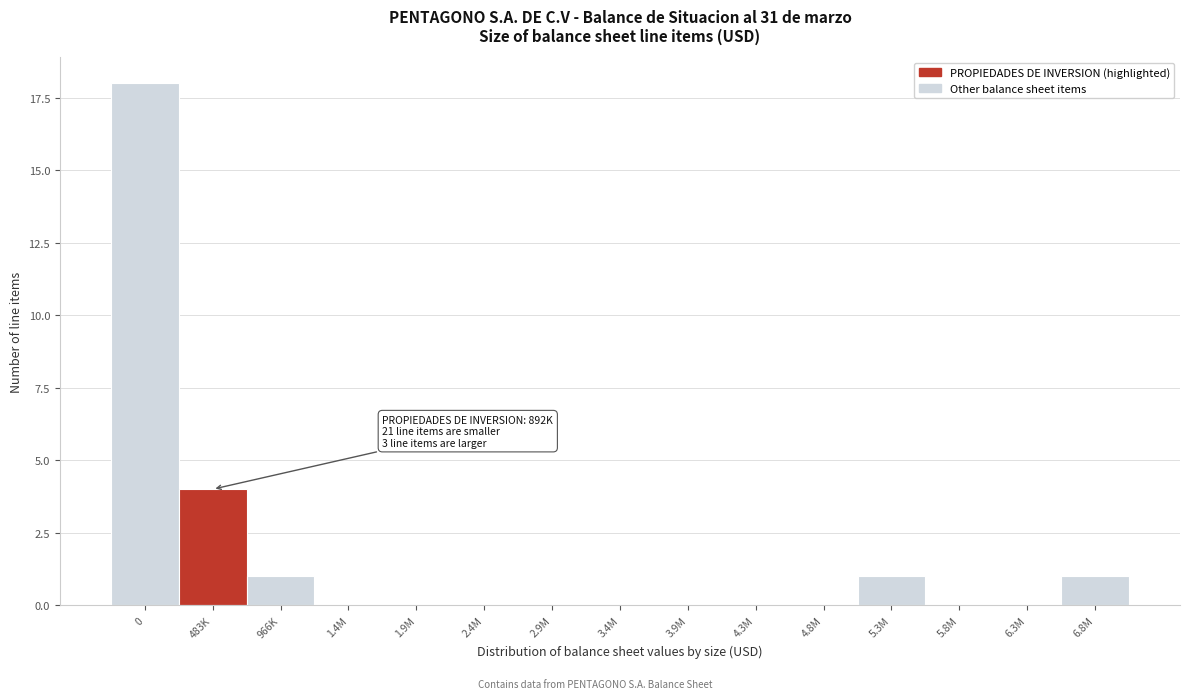

Reading right to left, what are all the values shown in this chart?

6.8M=1	6.3M=0	5.8M=0	5.3M=1	4.8M=0	4.3M=0	3.9M=0	3.4M=0	2.9M=0	2.4M=0	1.9M=0	1.4M=0	966K=1	483K=4	0=18